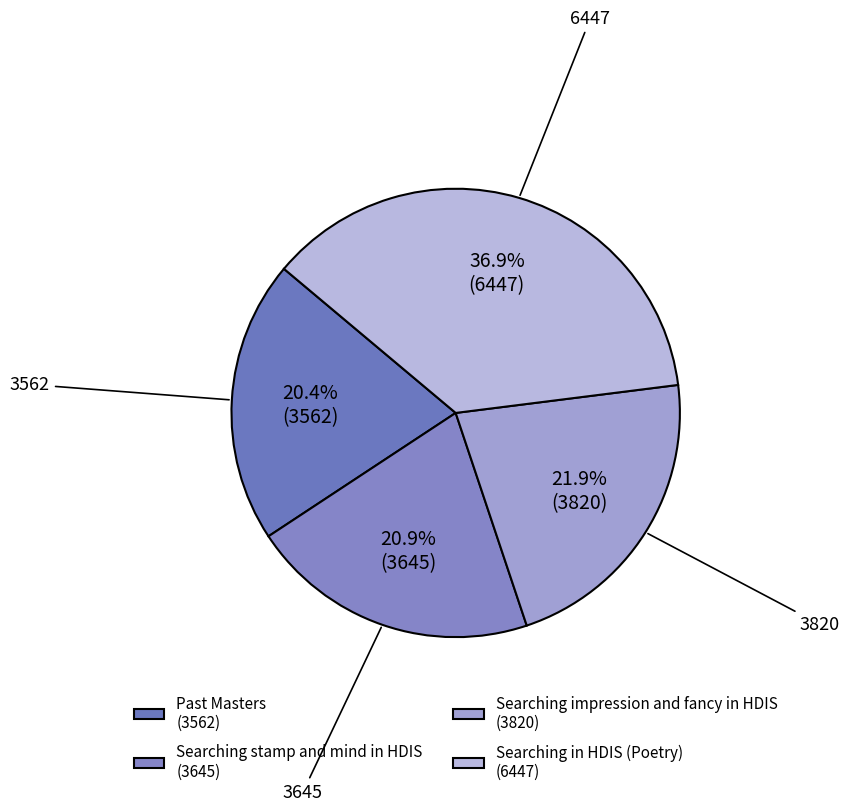

How many slices are in this pie chart?

4